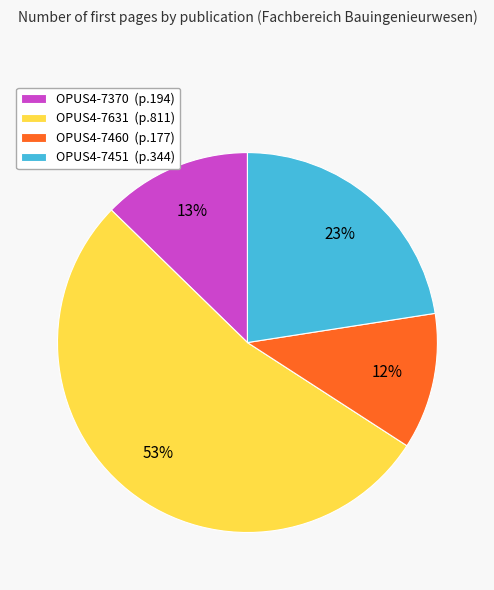

How many slices are in this pie chart?

4